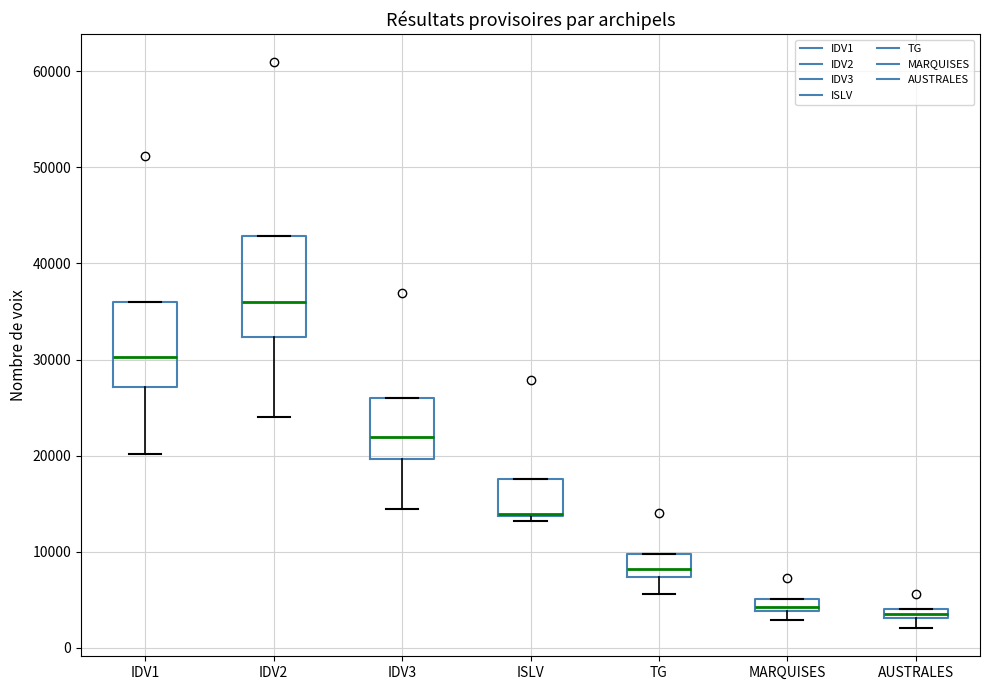

Comparing the boxes themselves (not the whiskers), which one is the tallest?

IDV2